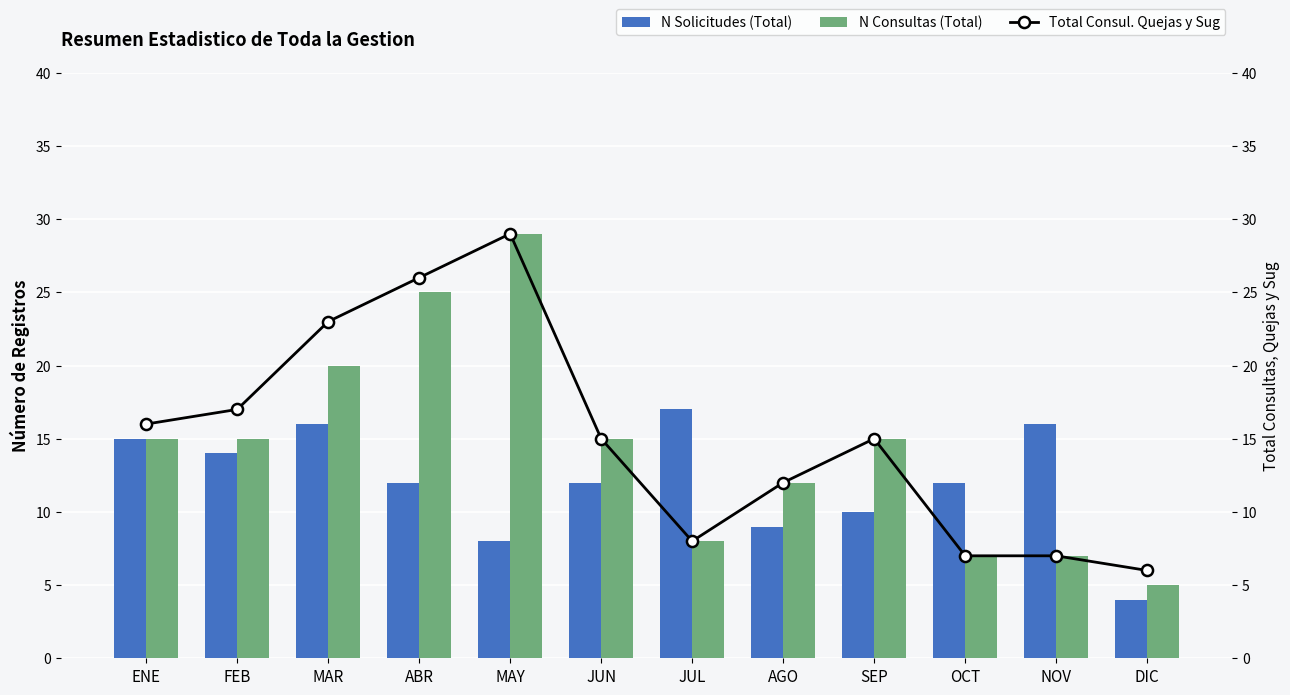

How many data points does each series have?

12